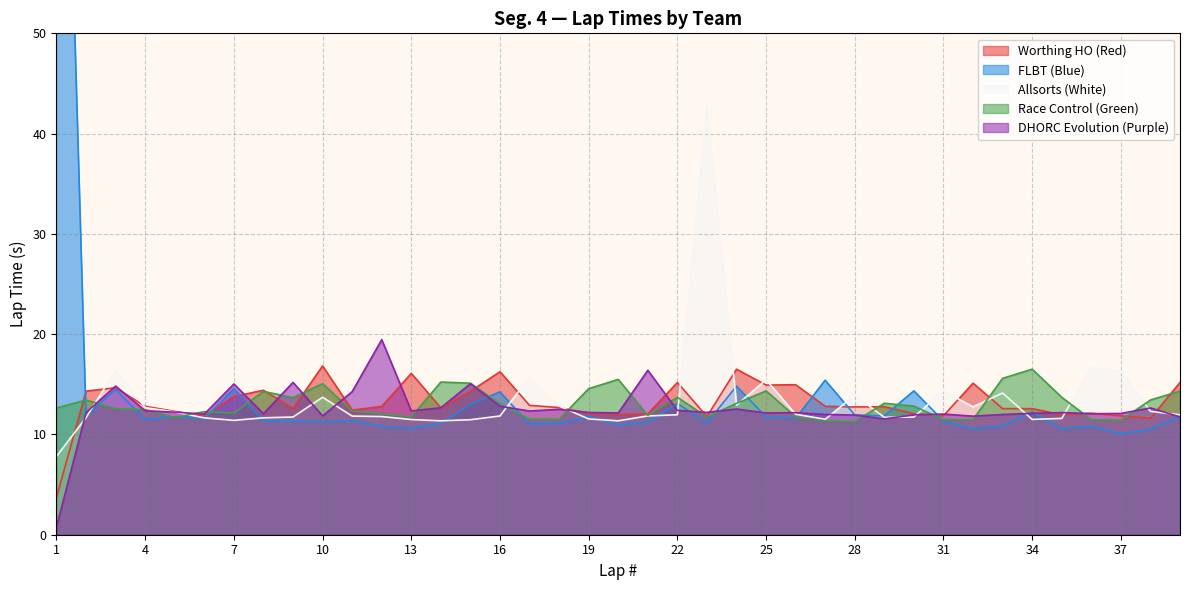

What is the difference between the maximum and minimum values in the FLBT (Blue) series?

102.6